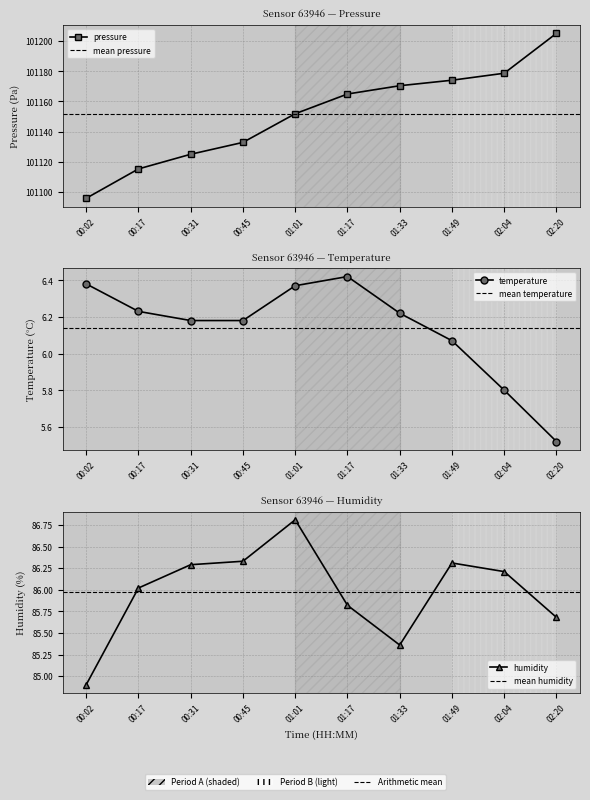

List the series in order of their peak value, highest first.

pressure, humidity, temperature